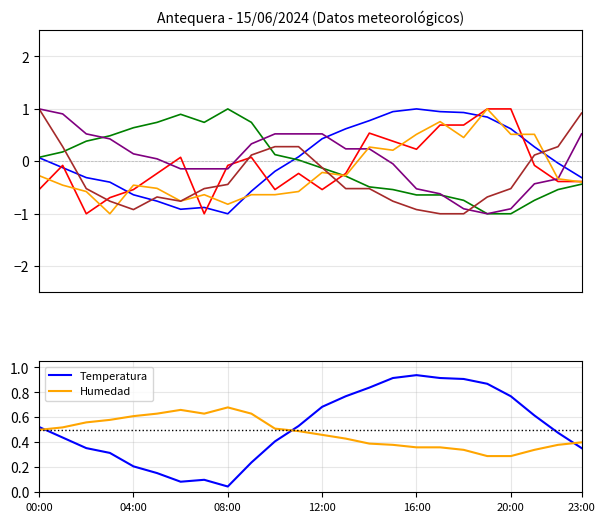

After their last crossing, which series has the higher values: Temperatura or Humedad?

Humedad